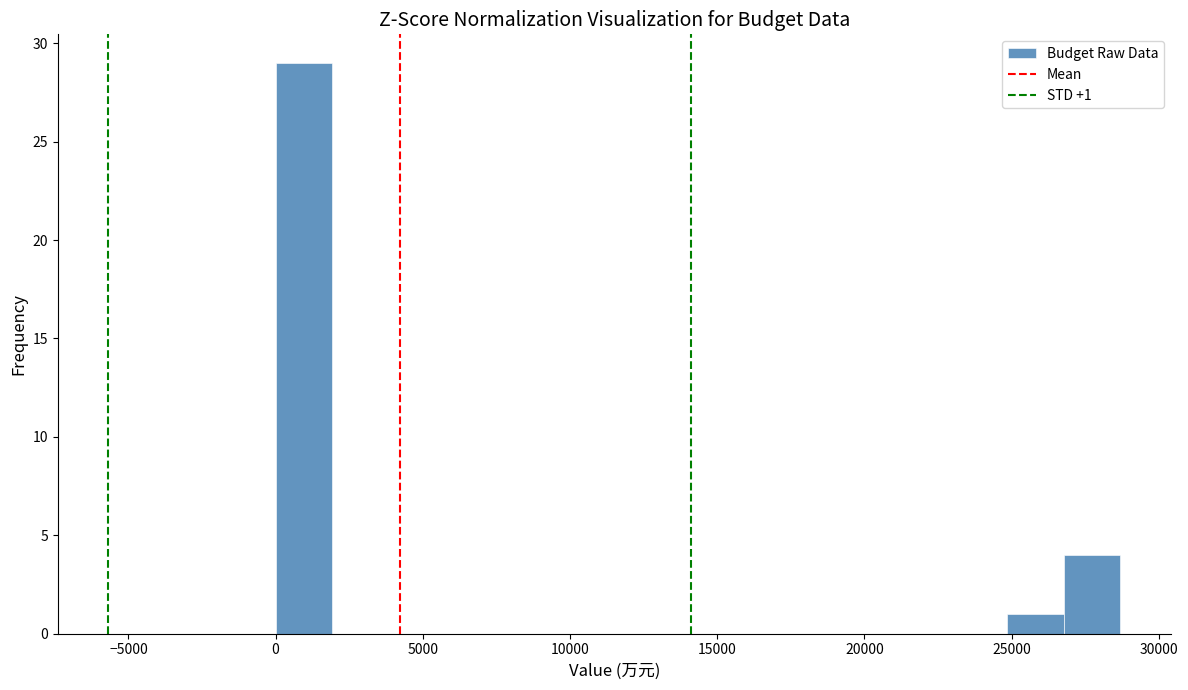

Around what value on the x-axis is the tallest bar? Give the approximate position of its centre, as read against the axis.

1000